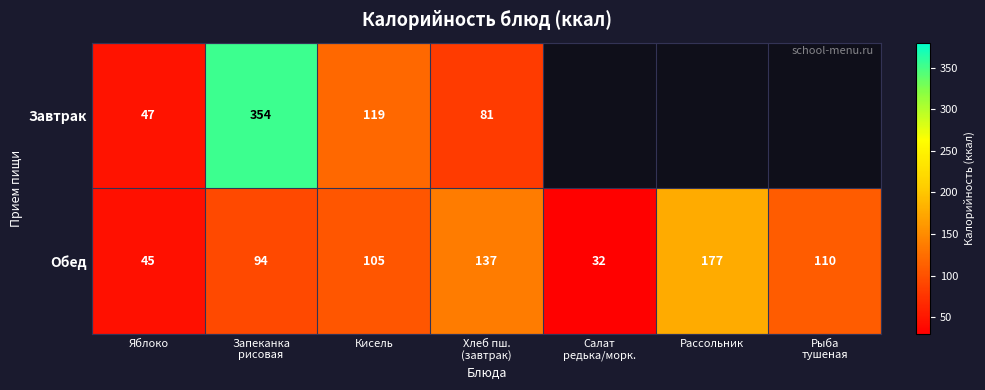

What is the approximate value of Обед at Рассольник?

177